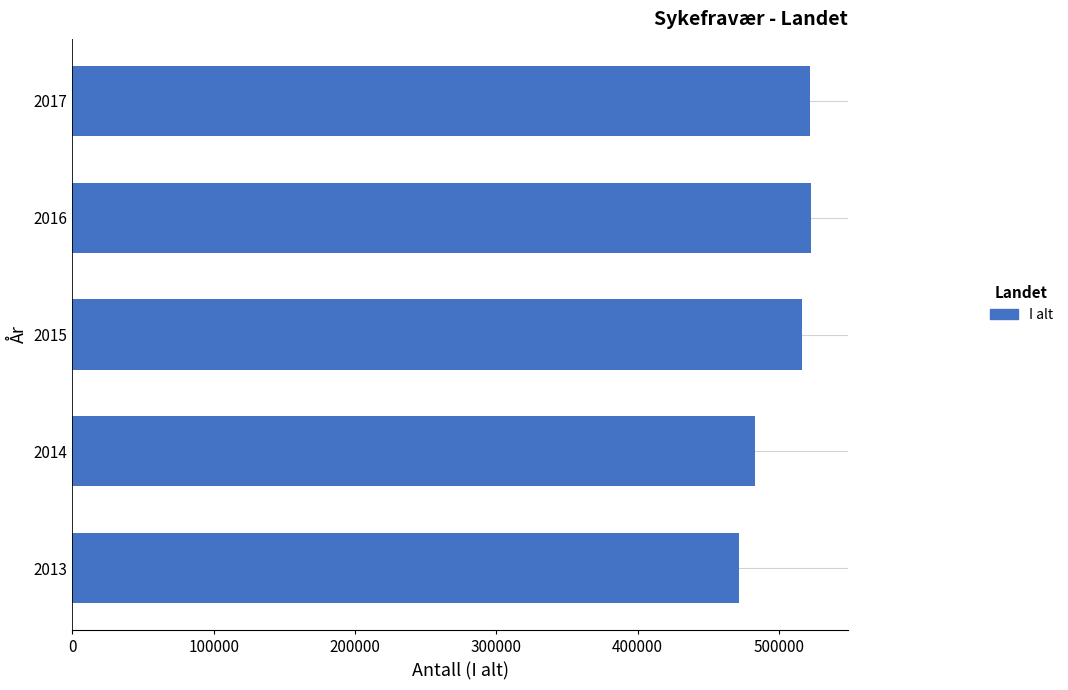

What is the smallest value displayed?

471575